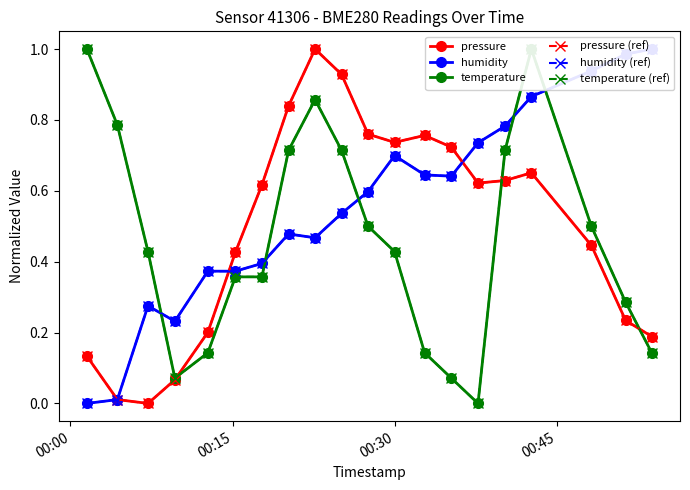

How many interior local valleys does the temperature (ref) series have?

2